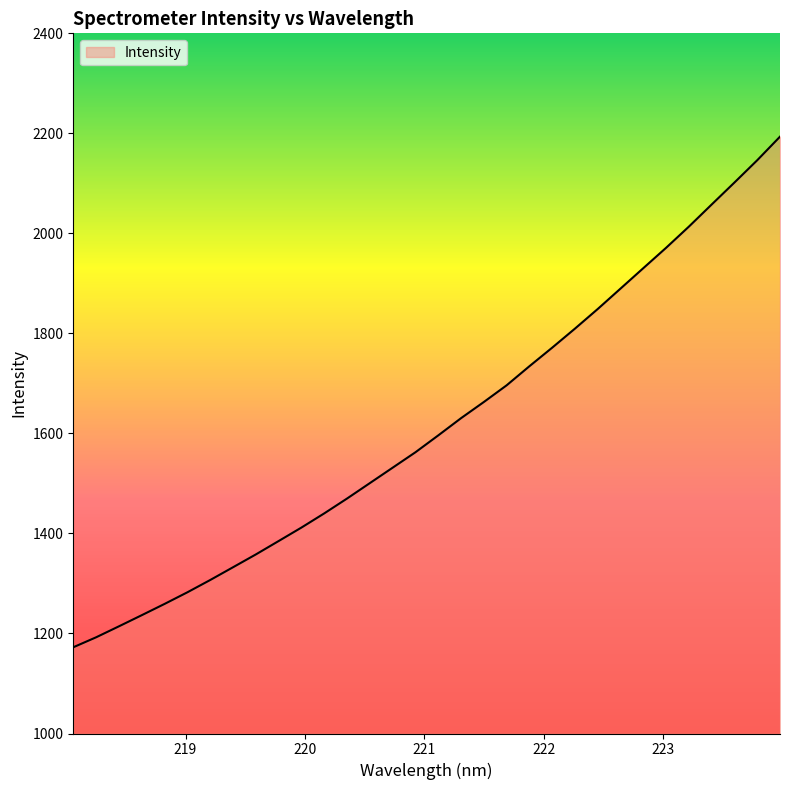

What is the minimum value shown in the chart?

1172.4